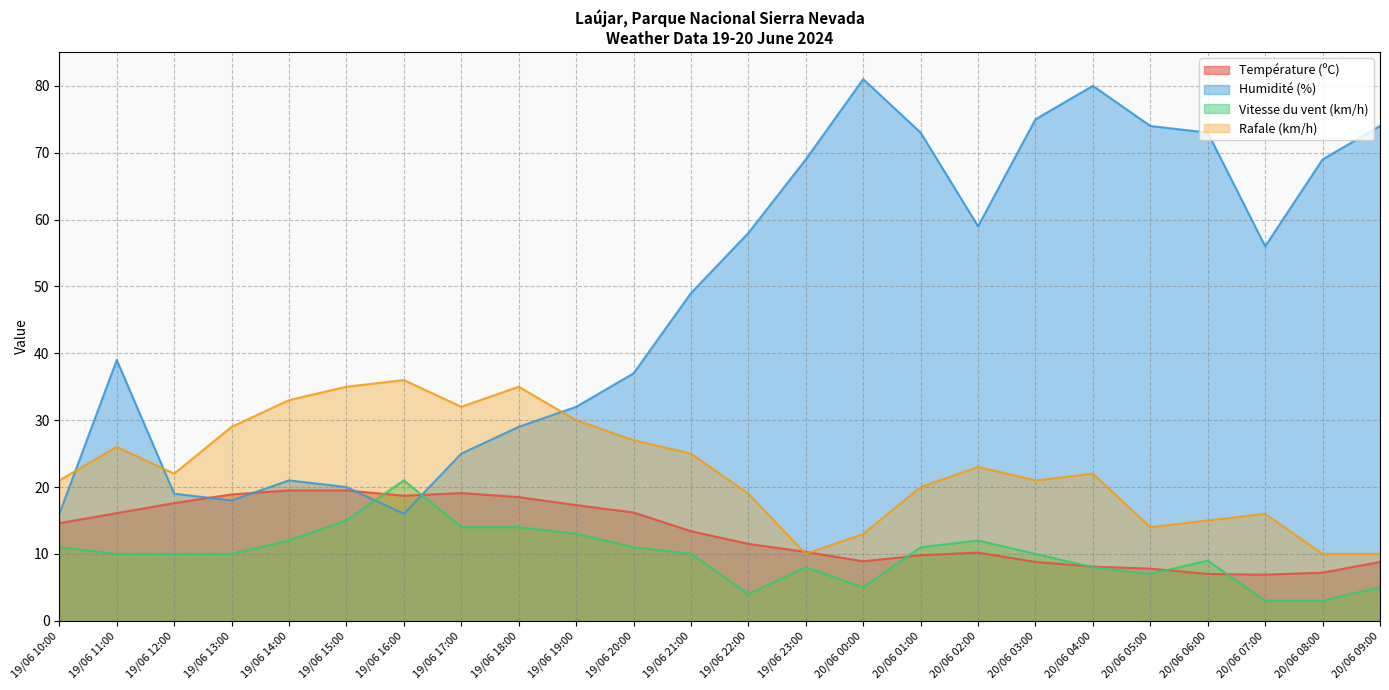

What is the approximate value of Rafale (km/h) at 19/06 11:00?

26.0